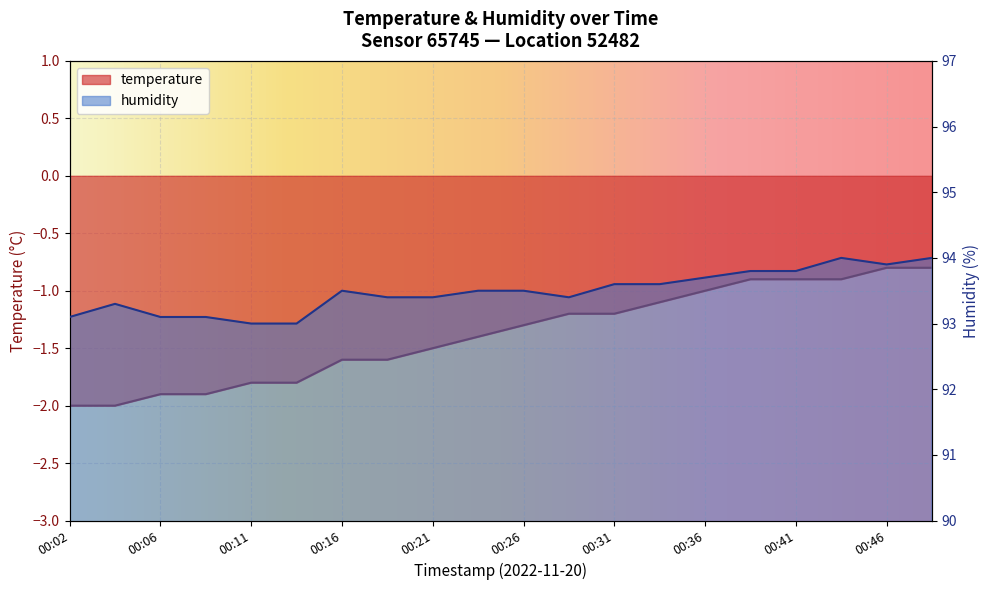

How many values in the temperature series are below -1?

14